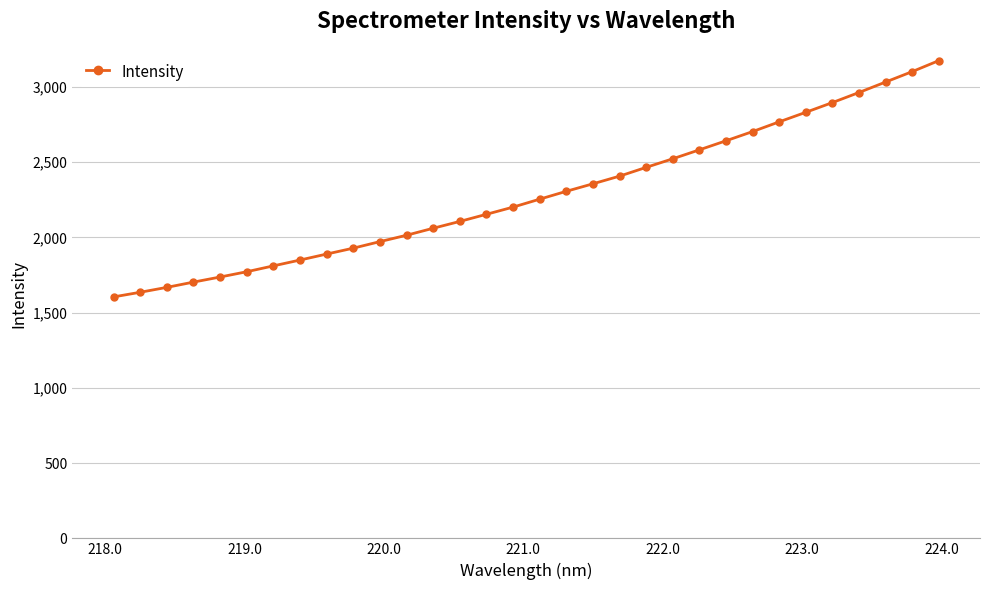

What is the difference between the maximum and minimum values?

1569.7